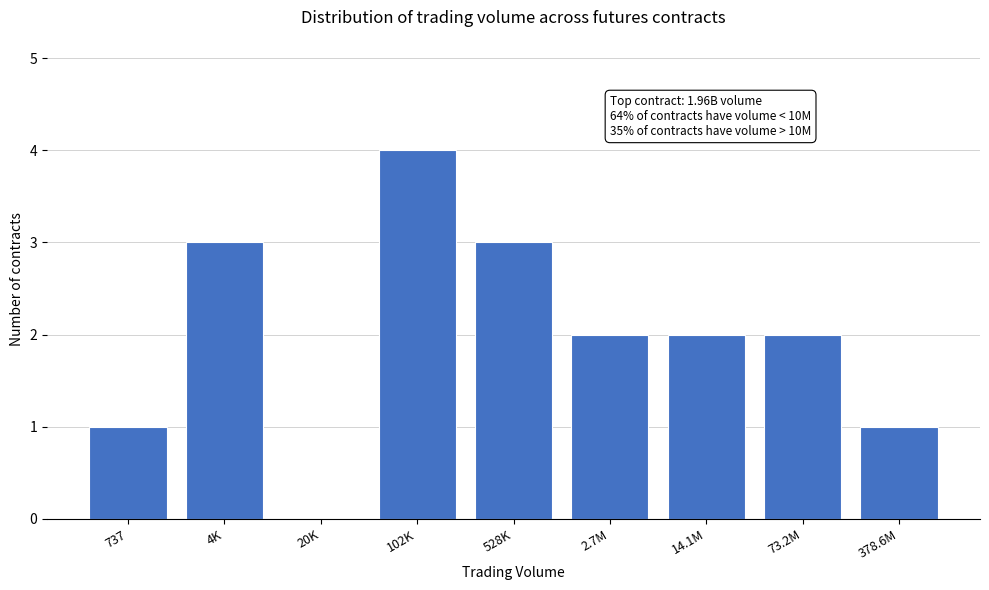

Reading left to right, extract all data points from this chart.

737=1	4K=3	20K=0	102K=4	528K=3	2.7M=2	14.1M=2	73.2M=2	378.6M=1